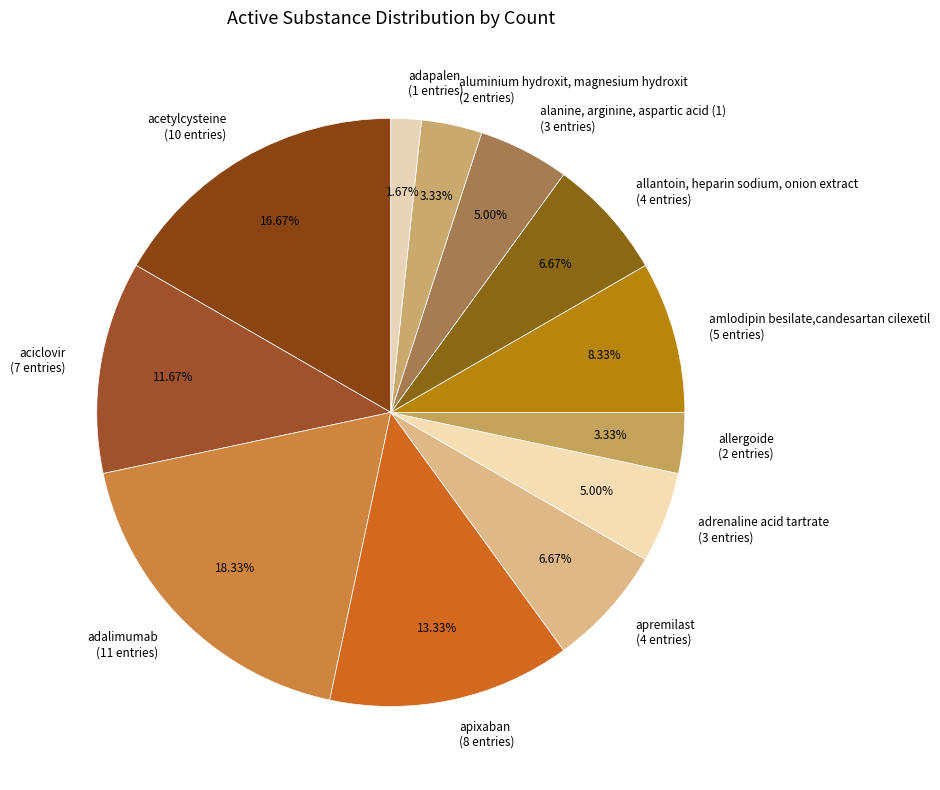

To the nearest percent, what portion does acetylcysteine represent?

17%